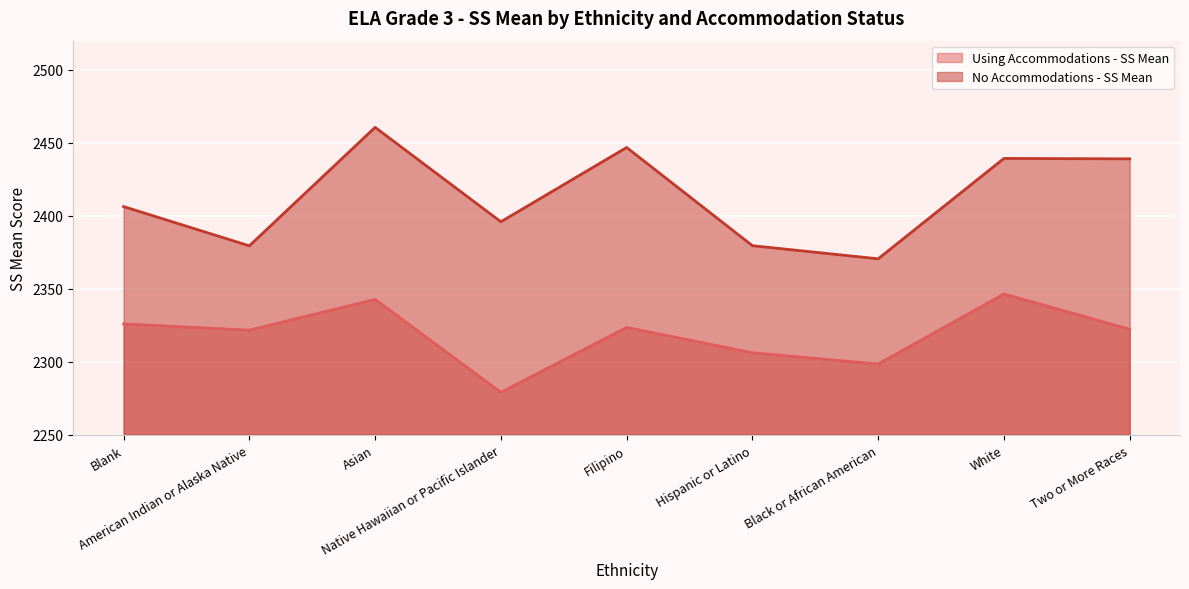

Which category has the lowest value in the No Accommodations - SS Mean series?

Black or African American